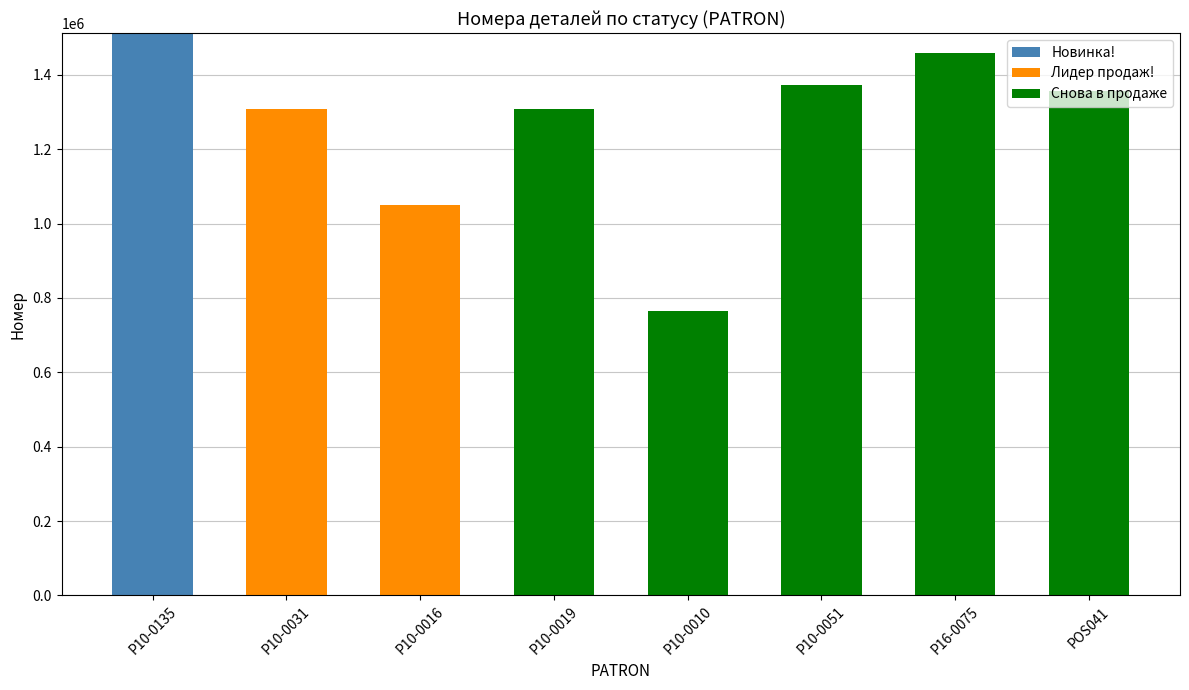

Which category has the highest value in the Новинка! series?

P10-0135